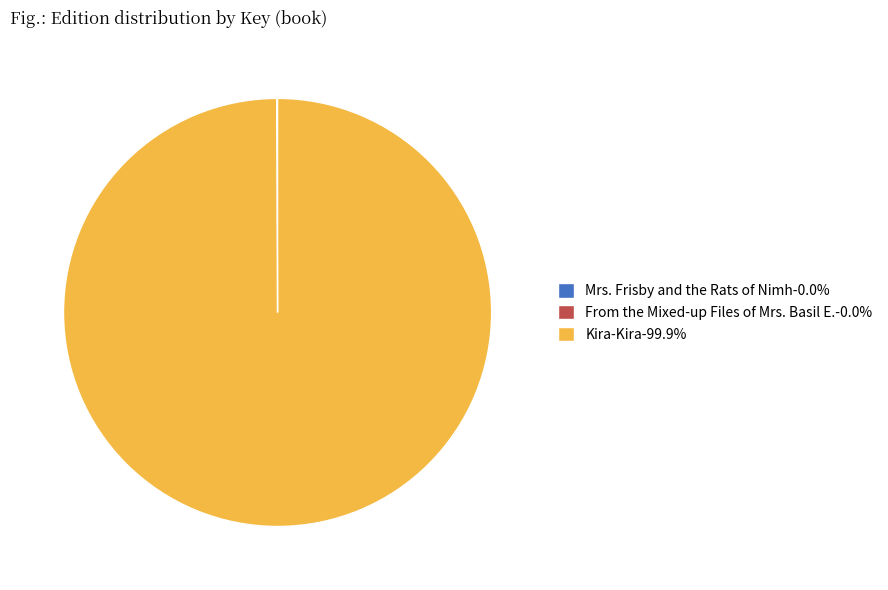

What is the largest slice in the pie chart?

Kira-Kira